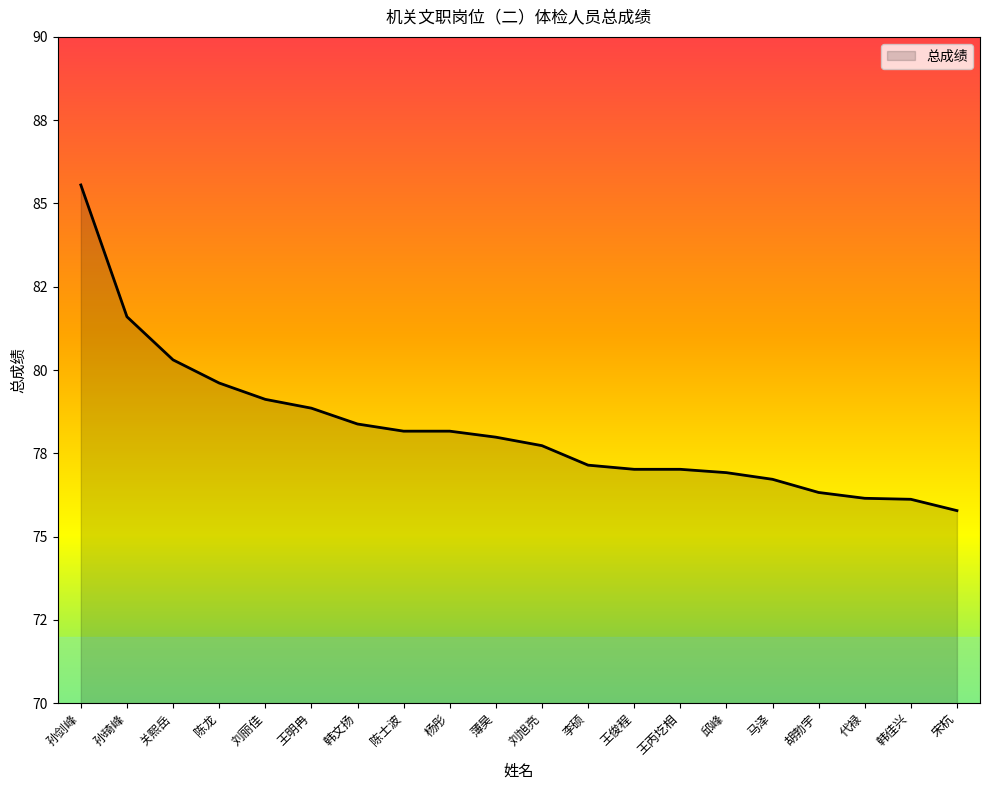

What is the smallest value displayed?

75.8